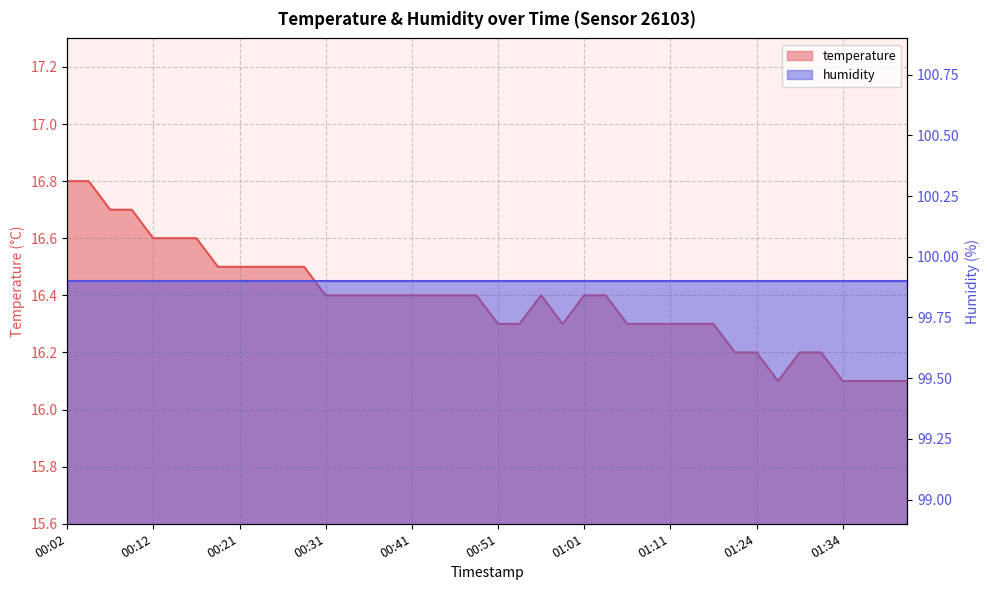

List the labels in order of value, largest first.

00:02, 00:04, 00:07, 00:09, 00:12, 00:14, 00:17, 00:19, 00:21, 00:24, 00:26, 00:29, 00:31, 00:34, 00:36, 00:39, 00:41, 00:43, 00:46, 00:49, 00:56, 01:01, 01:04, 00:51, 00:54, 00:59, 01:06, 01:09, 01:11, 01:14, 01:16, 01:22, 01:24, 01:29, 01:32, 01:27, 01:34, 01:37, 01:39, 01:42